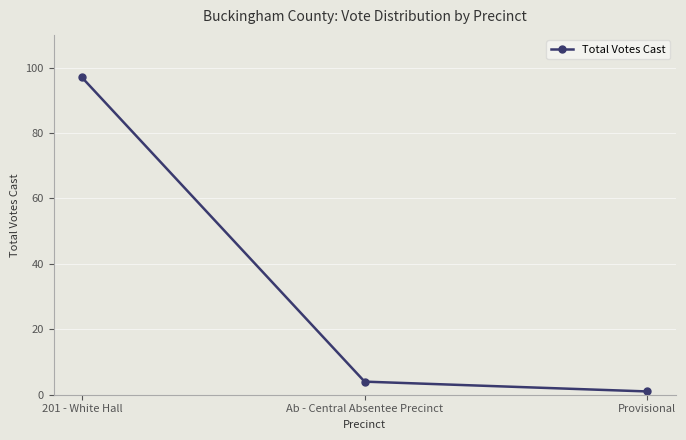

True or false: the data shows 1 at Provisional.

True